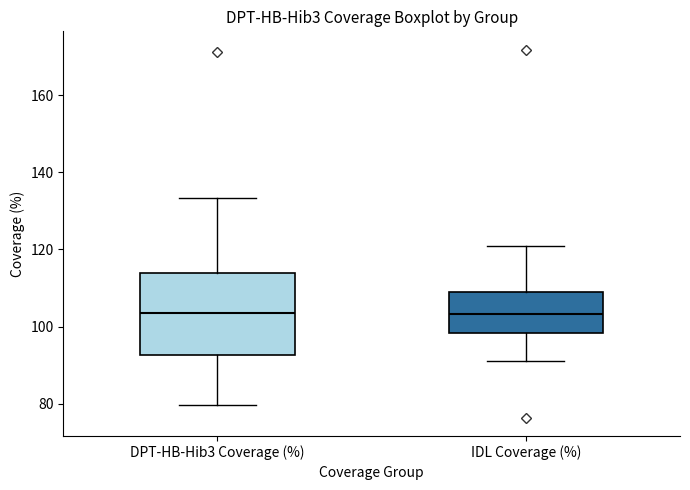

Reading left to right, read every box against the y-axis: the position of its median line, the range the box covers, and the ends of its whiskers. The values are not printed on the chart, so give them approximately, as read against the axis.

DPT-HB-Hib3 Coverage (%): median 104, box 92 to 114, whiskers 80 to 134
IDL Coverage (%): median 104, box 98 to 110, whiskers 92 to 120